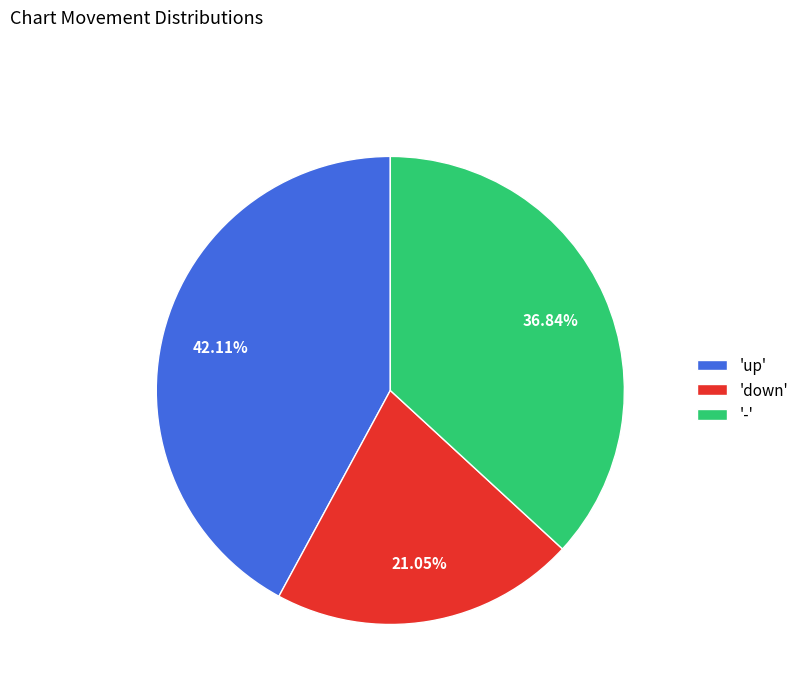

To the nearest percent, what is the difference between the largest and smallest slice percentages?

21%